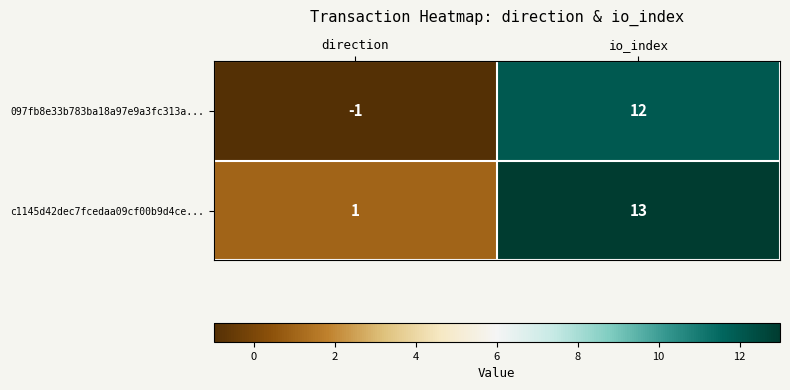

How many series are shown in this chart?

2